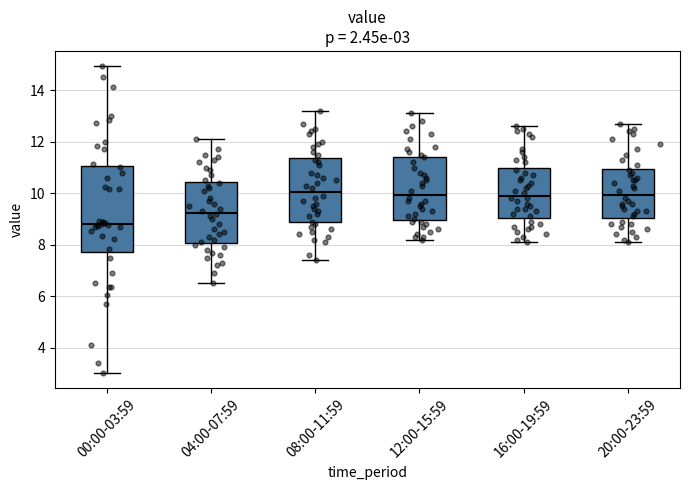

Comparing the boxes themselves (not the whiskers), which one is the tallest?

00:00-03:59